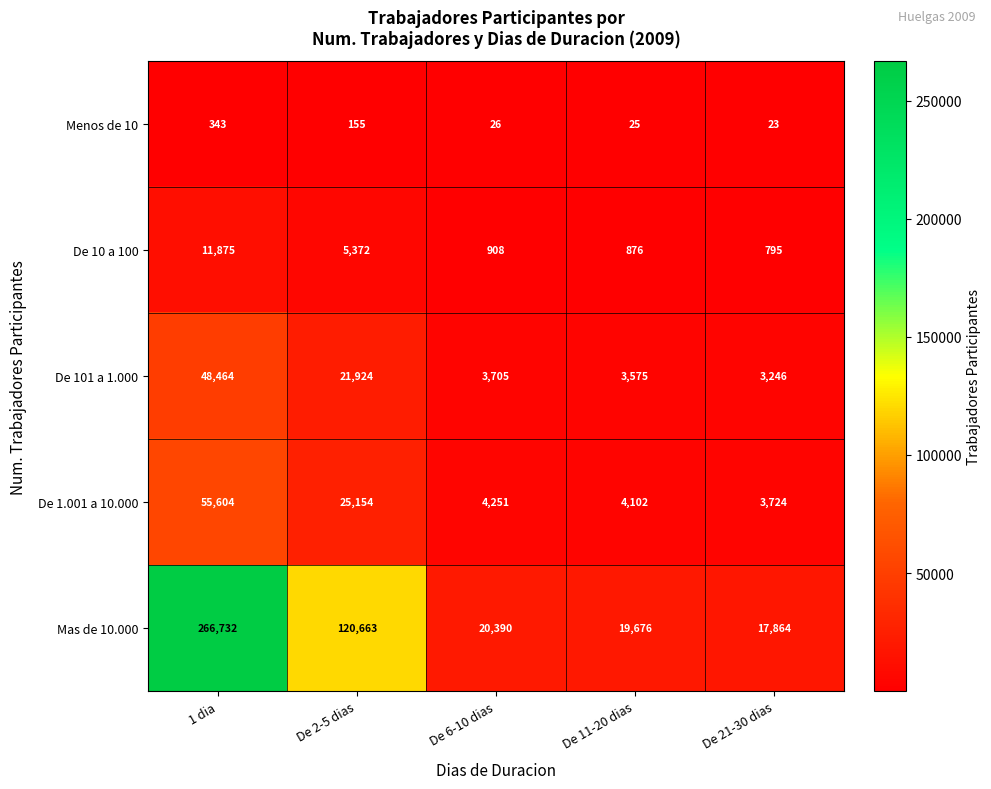

Reading right to left, list all the values displayed in this chart.

Menos de 10: De 21-30 dias=23	De 11-20 dias=25	De 6-10 dias=26	De 2-5 dias=155	1 dia=343
De 10 a 100: De 21-30 dias=795	De 11-20 dias=876	De 6-10 dias=908	De 2-5 dias=5372	1 dia=11875
De 101 a 1.000: De 21-30 dias=3246	De 11-20 dias=3575	De 6-10 dias=3705	De 2-5 dias=21924	1 dia=48464
De 1.001 a 10.000: De 21-30 dias=3724	De 11-20 dias=4102	De 6-10 dias=4251	De 2-5 dias=25154	1 dia=55604
Mas de 10.000: De 21-30 dias=17864	De 11-20 dias=19676	De 6-10 dias=20390	De 2-5 dias=120663	1 dia=266732